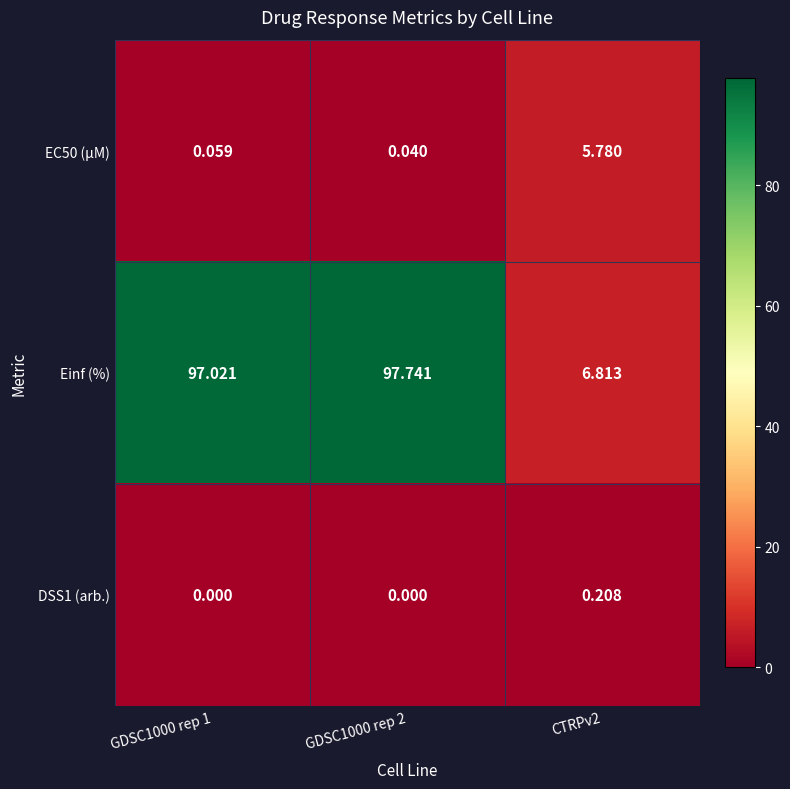

Is the value of EC50 (µM) at GDSC1000 rep 1 greater than the value of Einf (%) at CTRPv2?

No